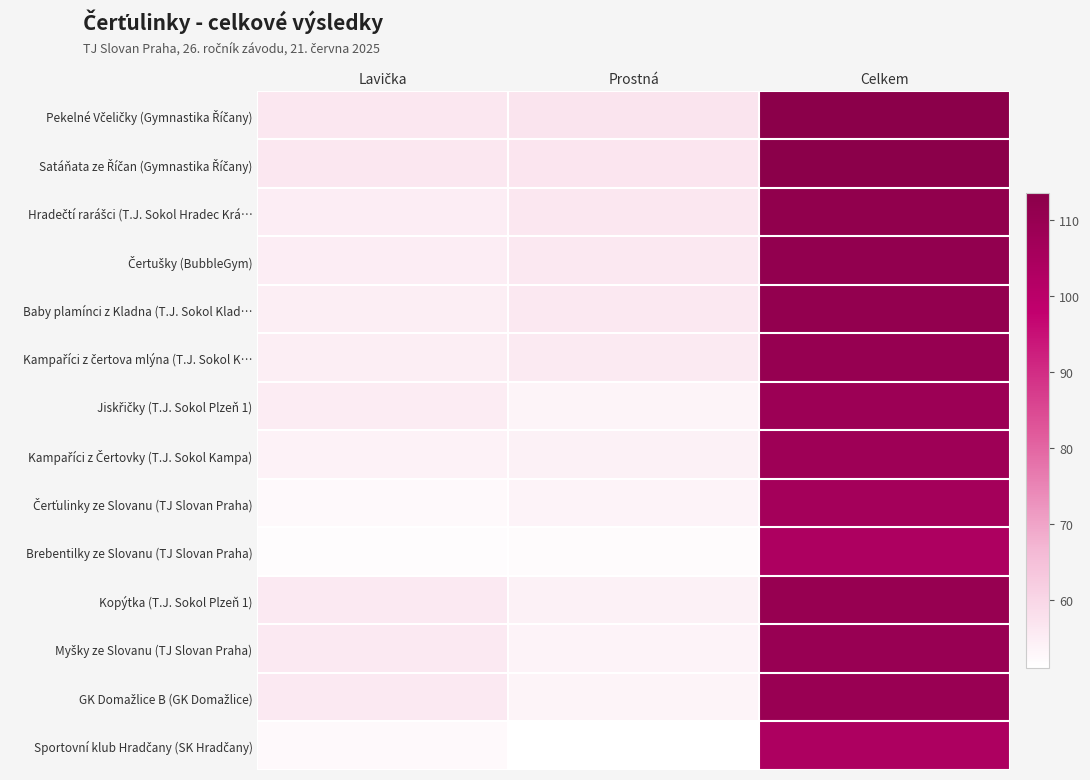

How many categories are shown in the chart?

3